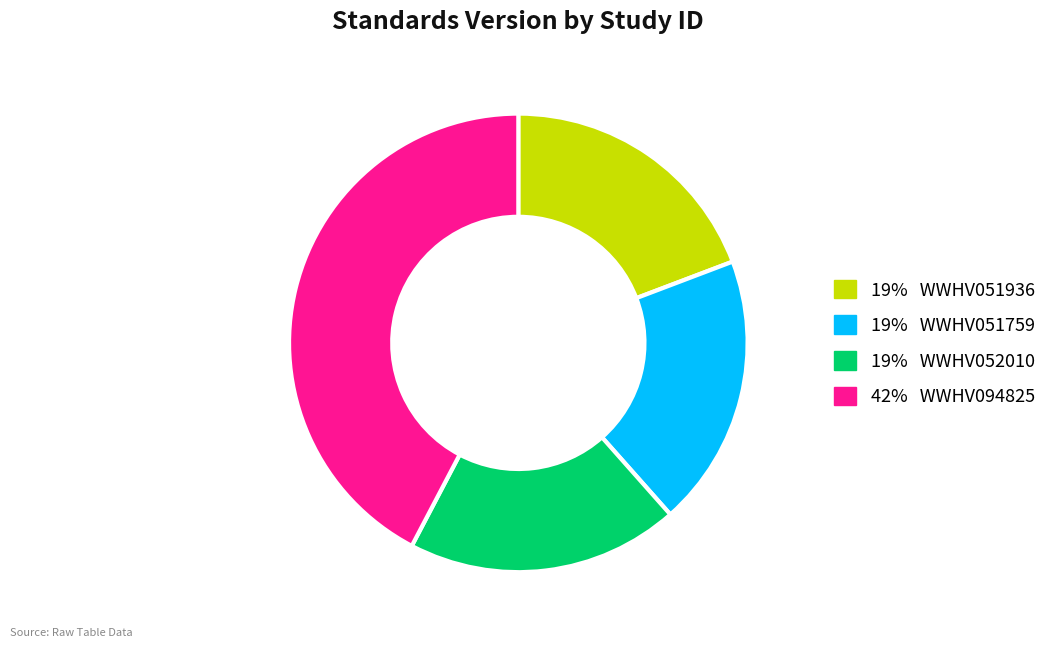

Does any single category account for the majority?

No